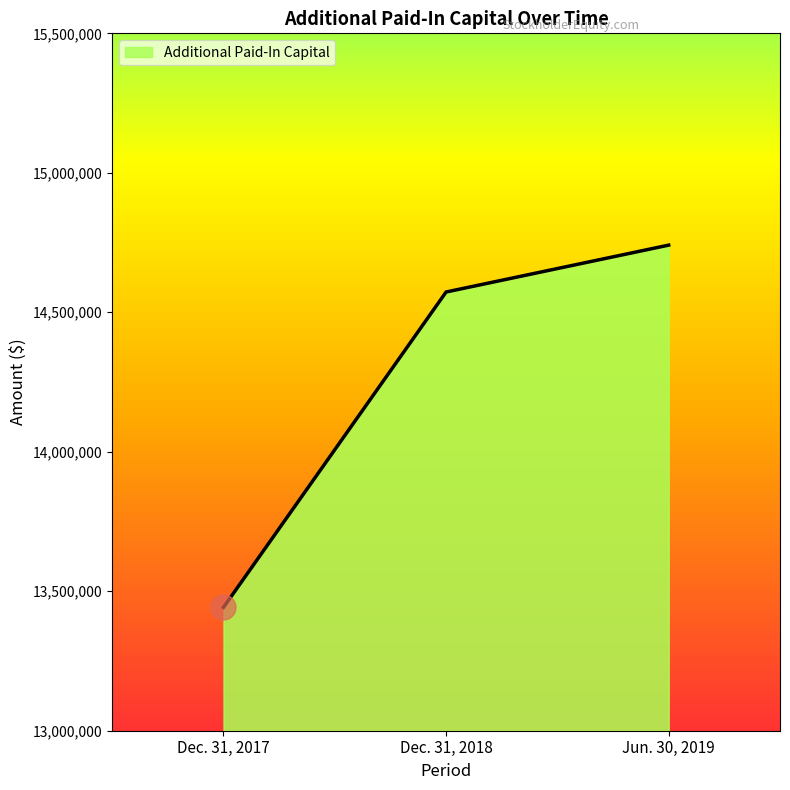

What value does the data have at Dec. 31, 2018, to the nearest 50?

14572750